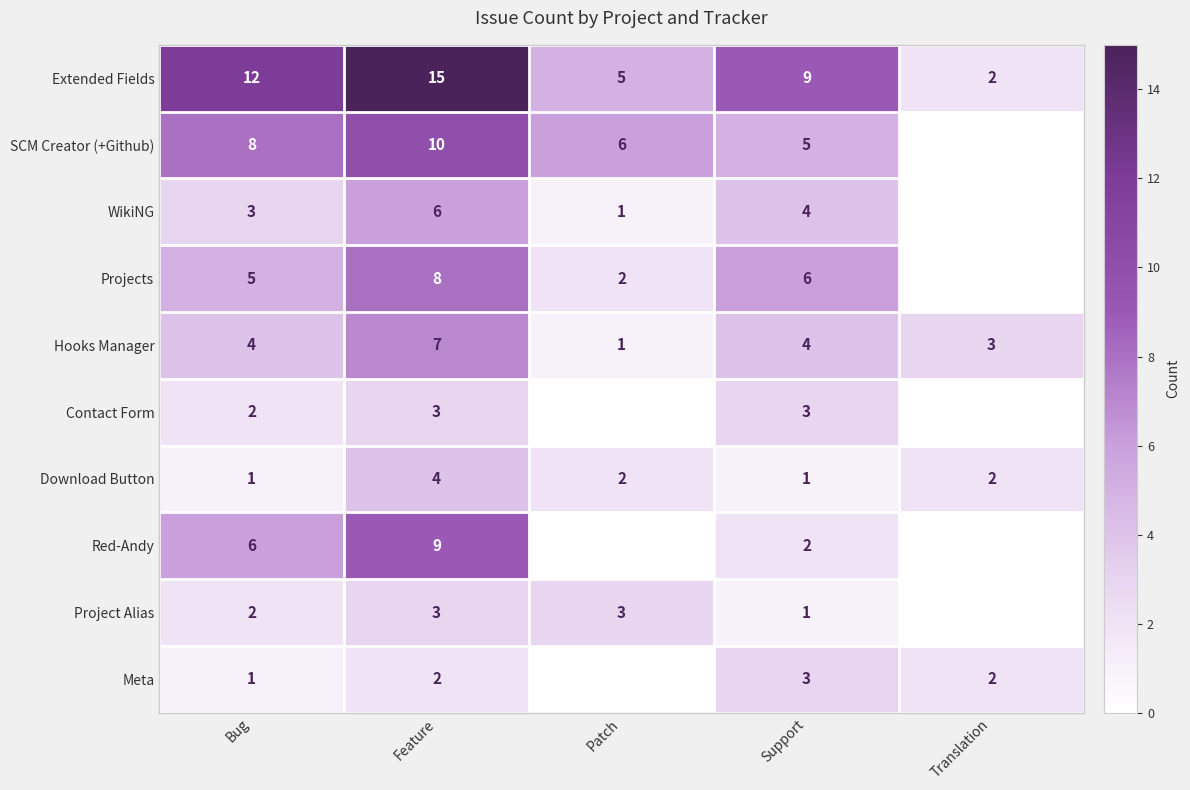

At which label does Download Button reach its peak?

Feature